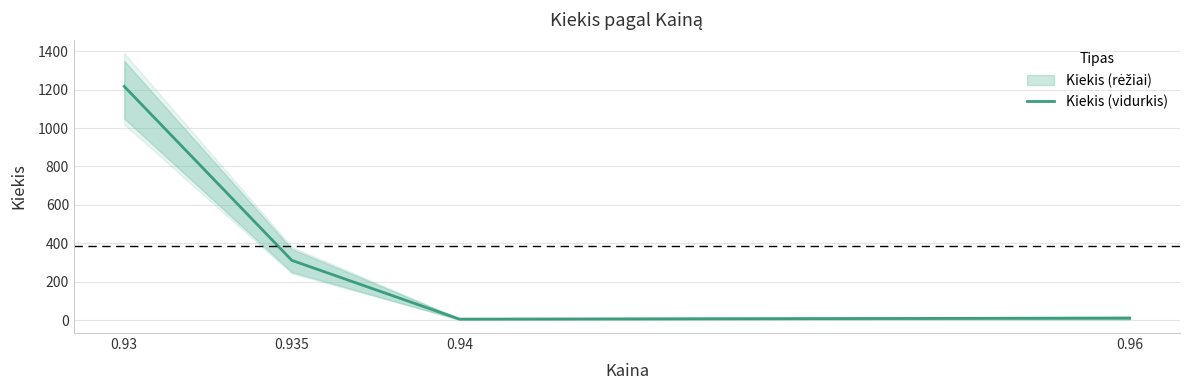

What is the label of the 3rd point from the left?

0.94